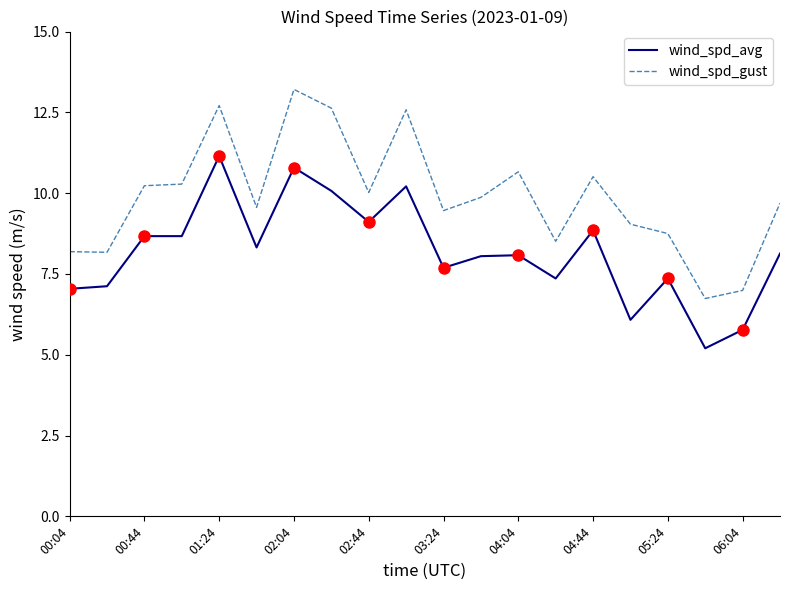

What is the maximum value shown in the chart?

13.2